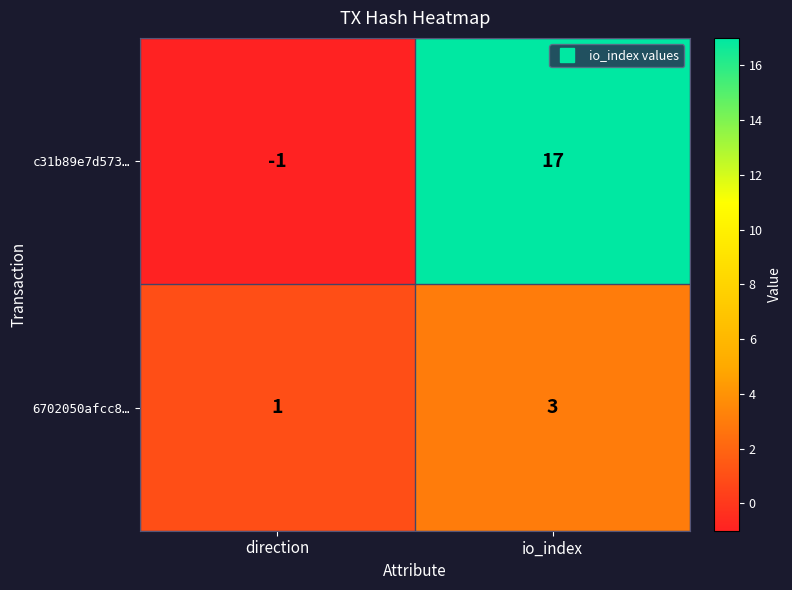

At which category does the chart reach its minimum across all series?

direction